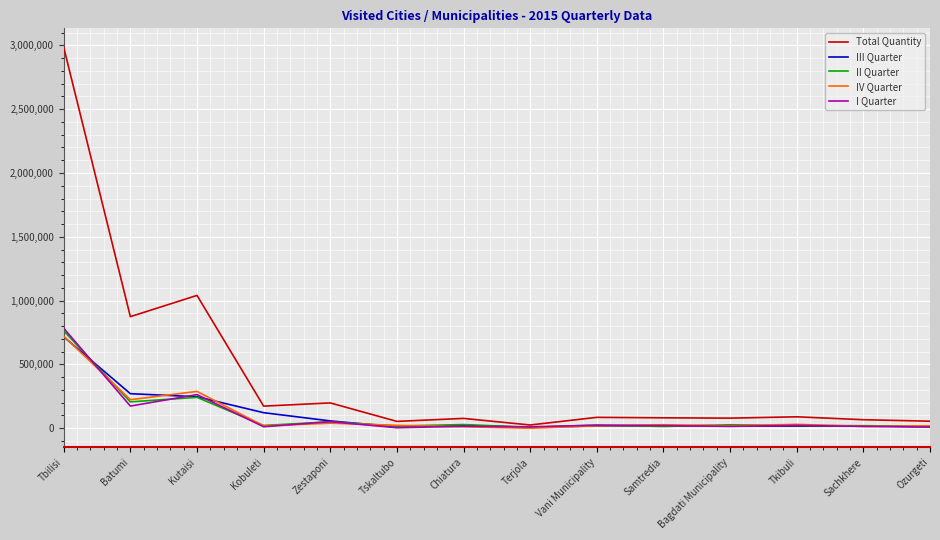

Which series has the widest spread of values?

Total Quantity